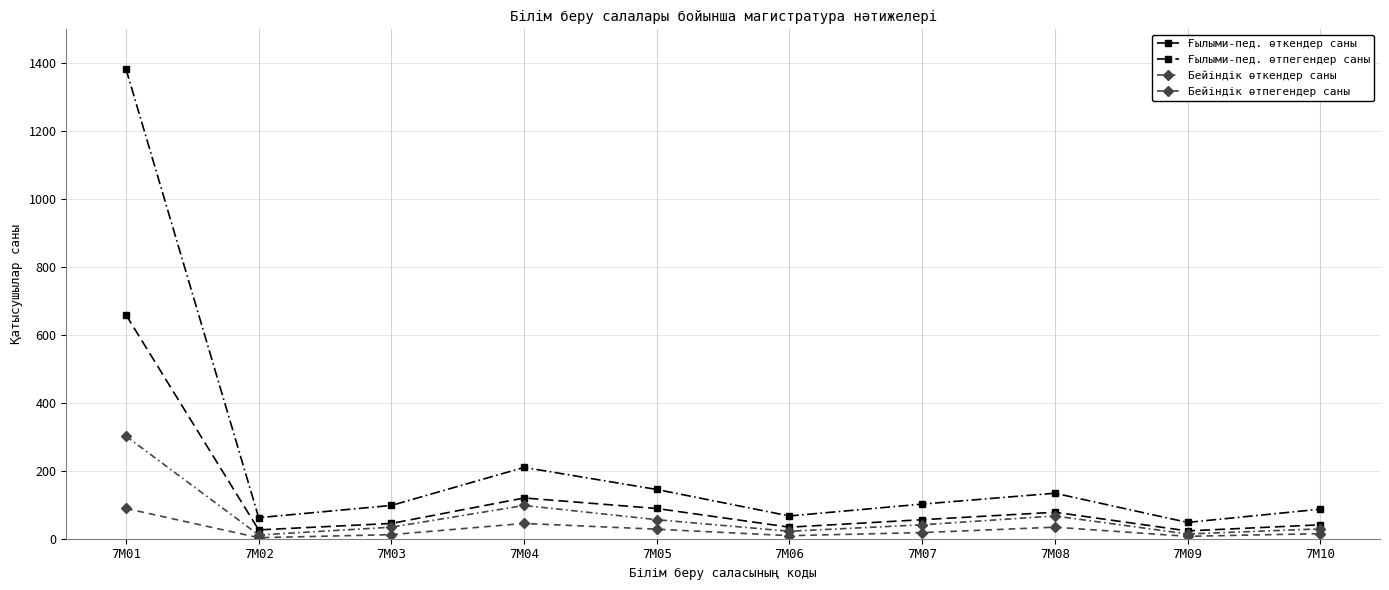

The value of Бейіндік өткендер саны at 7M10 is 9. True or false?

False